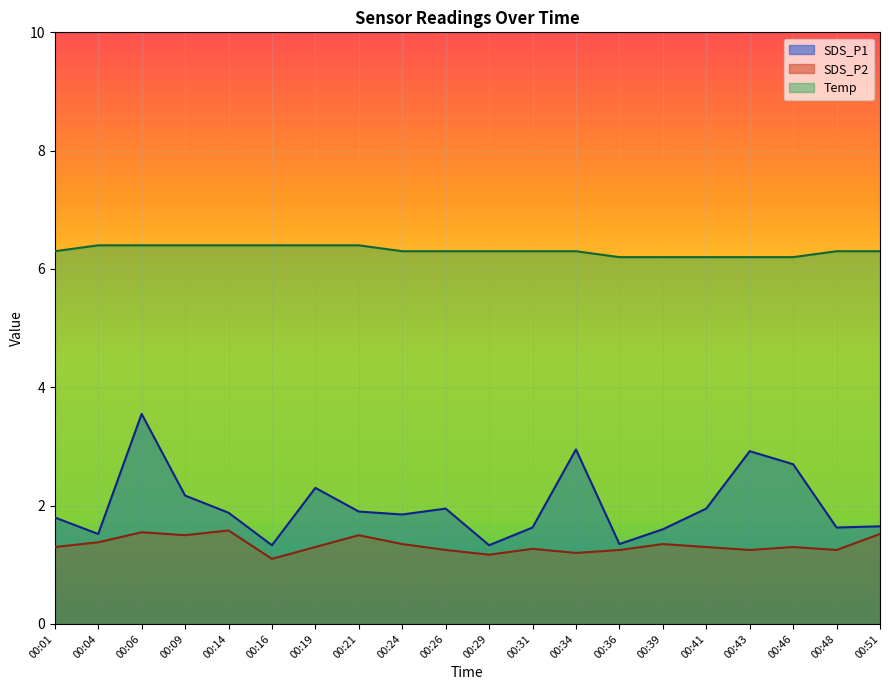

What is the maximum value shown in the chart?

6.4